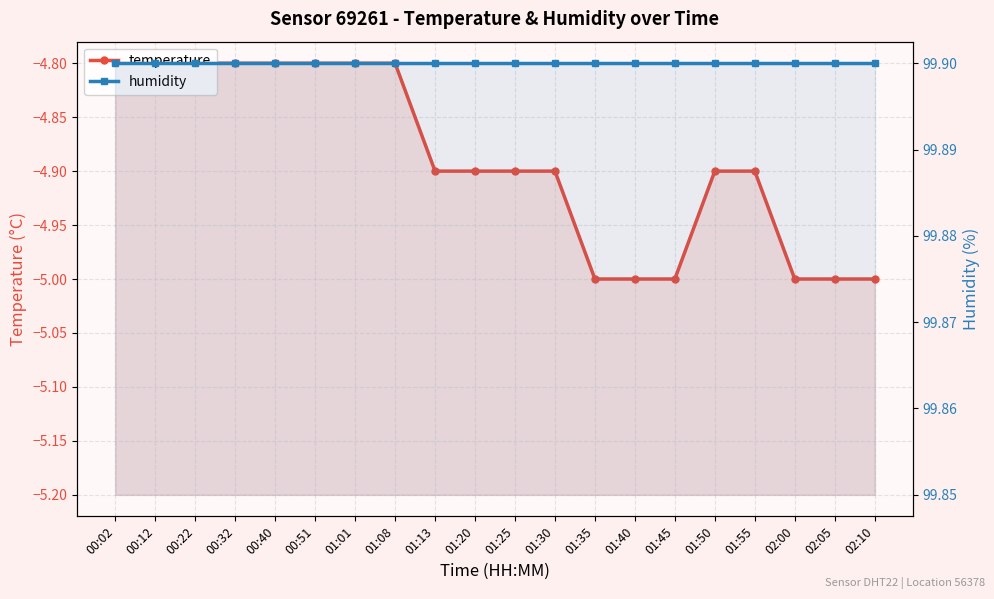

What is the minimum value for humidity?

99.9